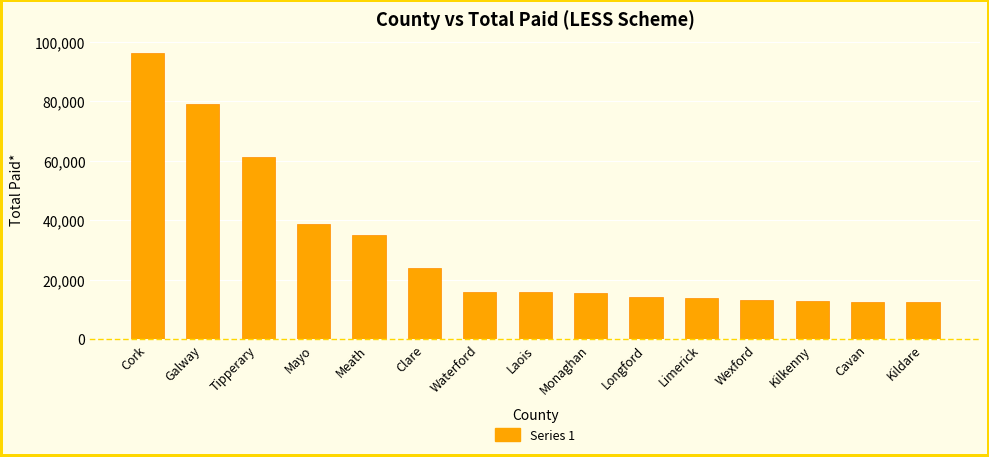

At which label is the value closest to 54273?

Tipperary